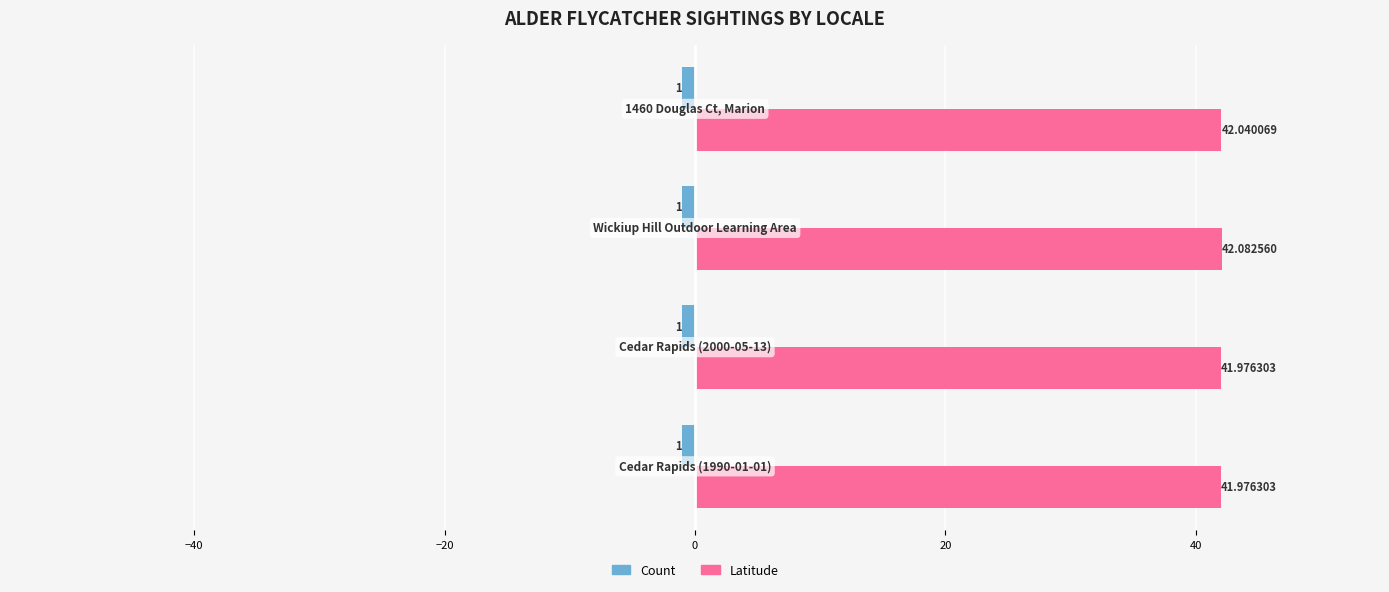

Which series has the largest range (max minus min)?

Latitude